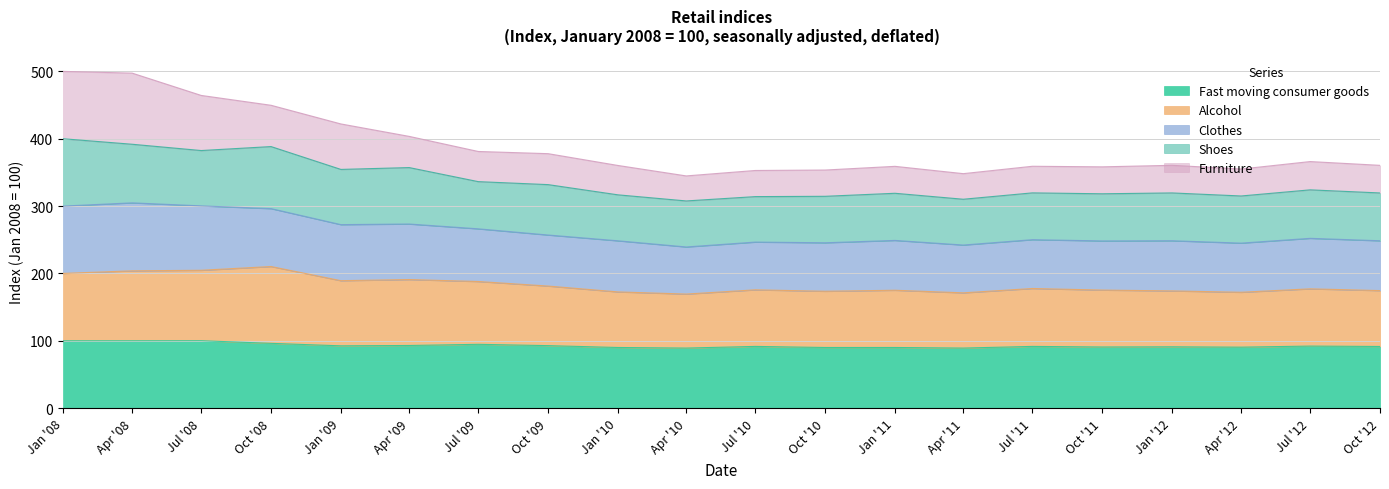

What is the highest value of the Fast moving consumer goods series?

100.1